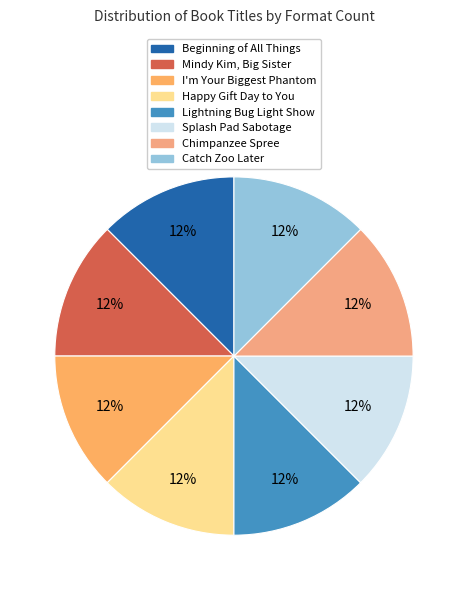

To the nearest percent, what percentage of the pie is Happy Gift Day to You?

13%